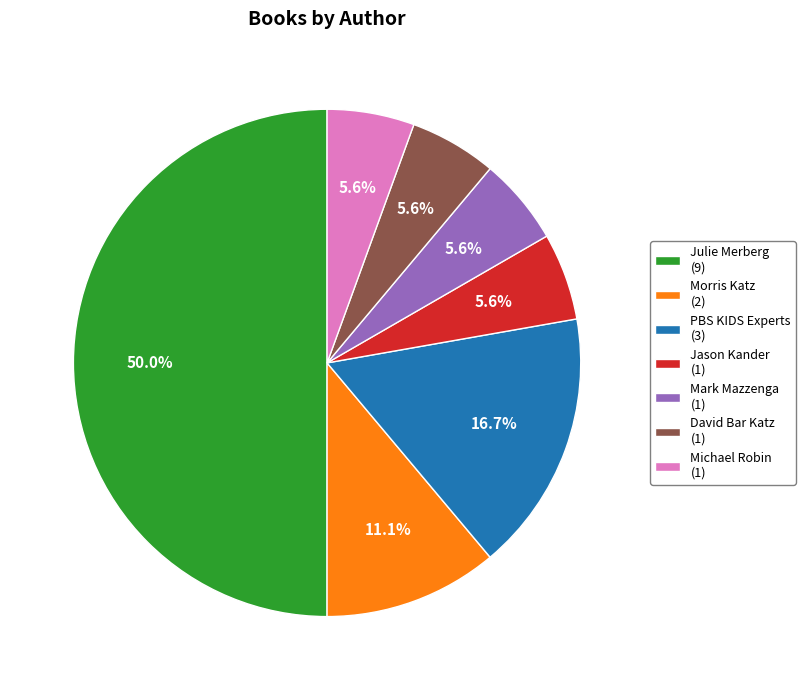

What portion of the pie excludes Michael Robin (1)?

94.4%